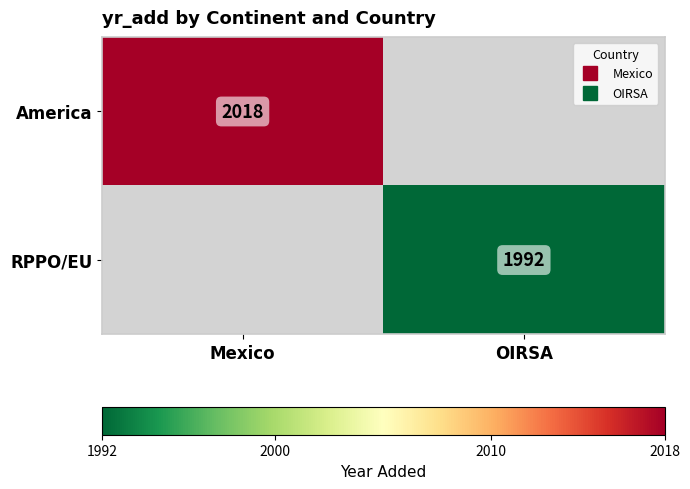

What value does the RPPO/EU series have at OIRSA?

1992.0